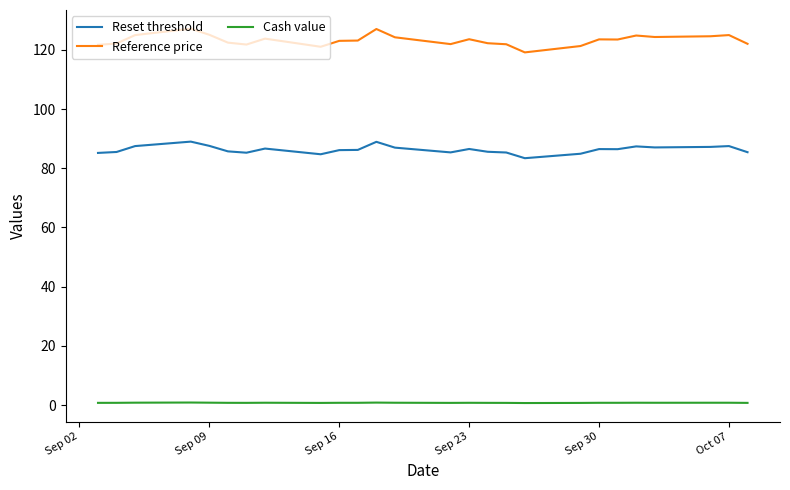

What is the average value of the Reset threshold series?

86.3